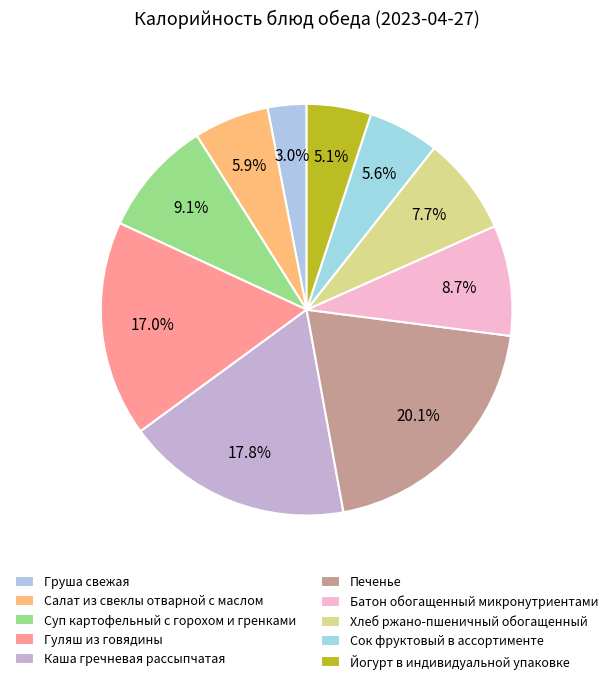

How many slices are in this pie chart?

10